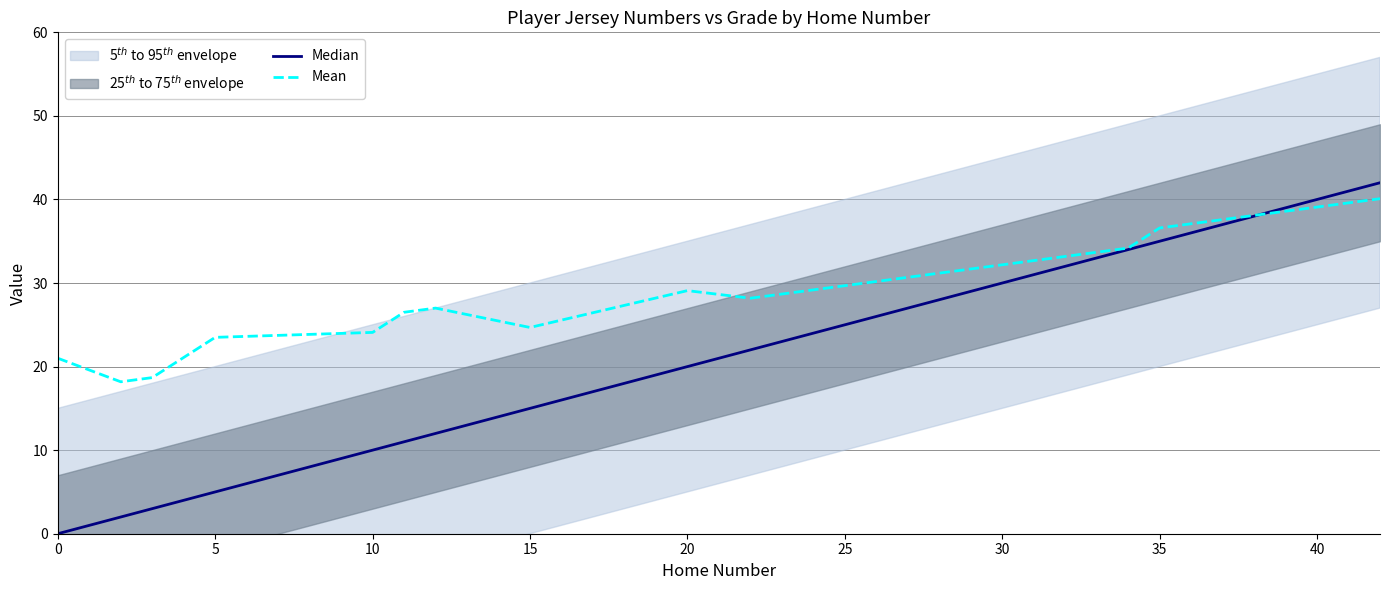

What is the lowest value of the Mean series?

18.2